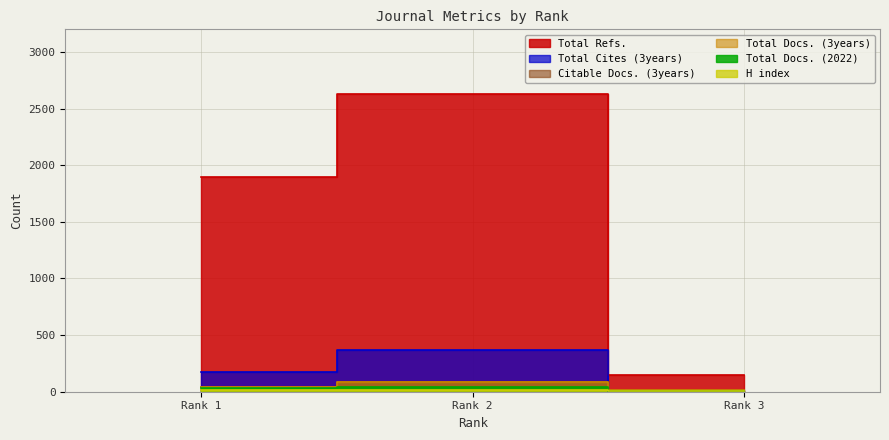

True or false: Total Docs. (3years) has a value of 85 at Rank 2.

True